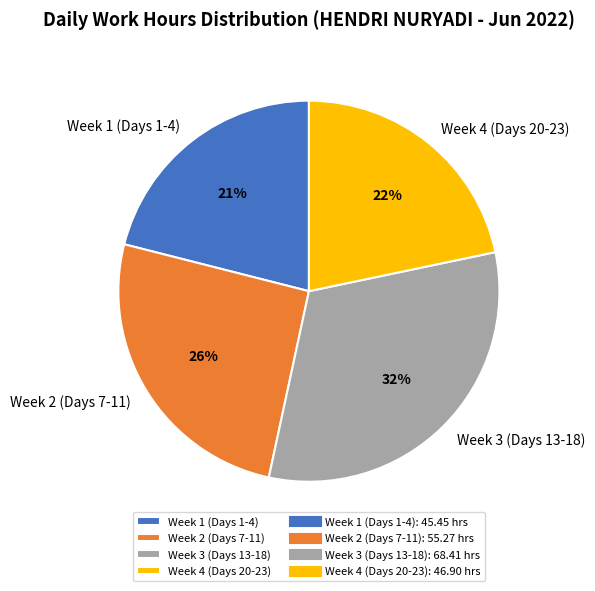

Does any single category account for the majority?

No